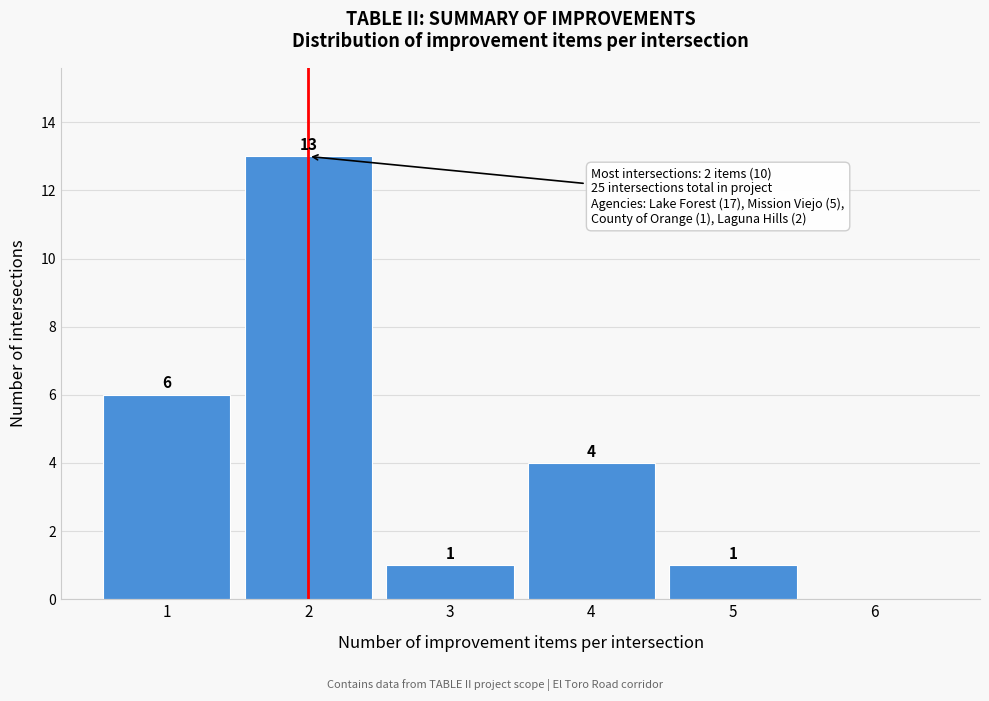

Reading left to right, transcribe all the data shown in this chart.

1=6	2=13	3=1	4=4	5=1	6=0